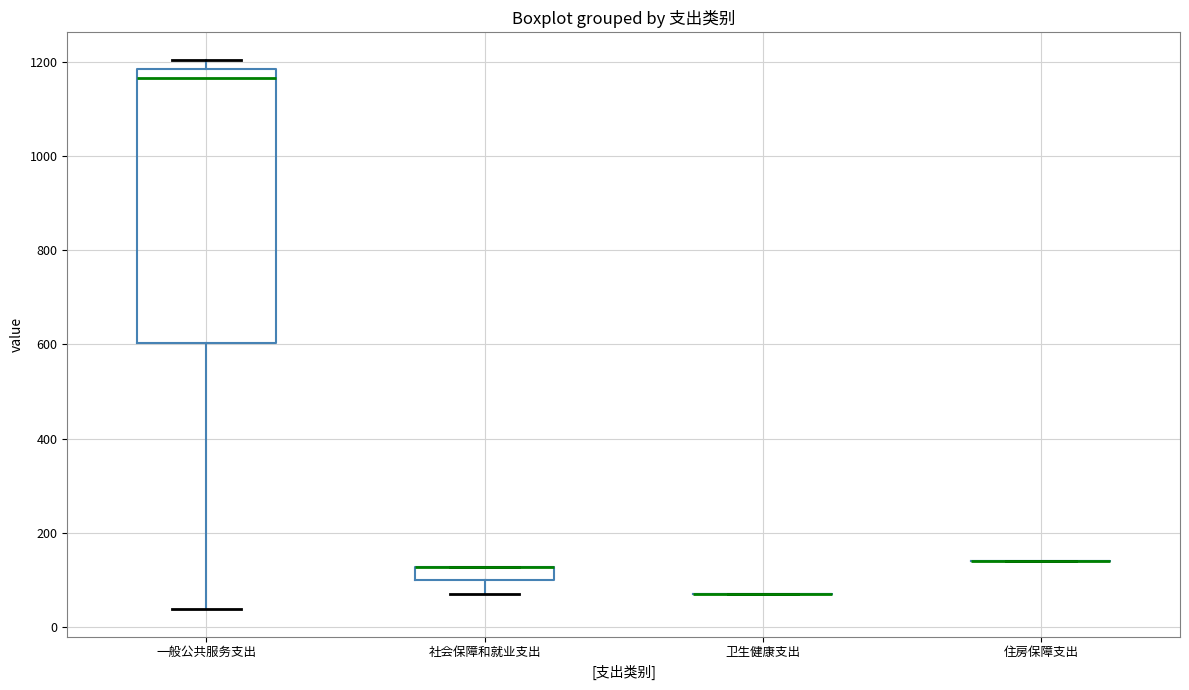

Comparing the boxes themselves (not the whiskers), which one is the tallest?

一般公共服务支出